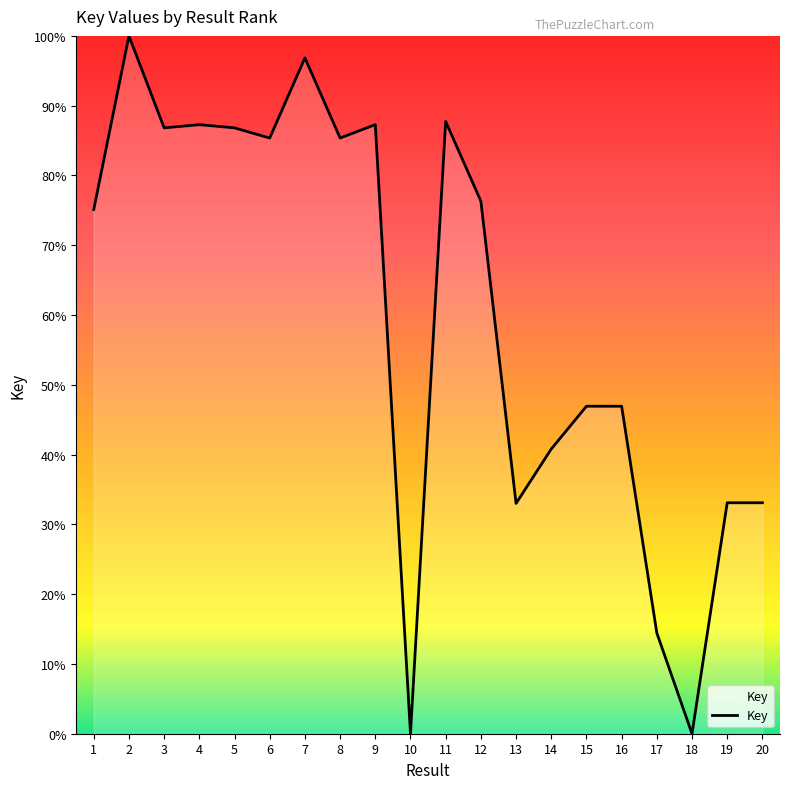

What is the difference between the maximum and second lowest values?

100.0